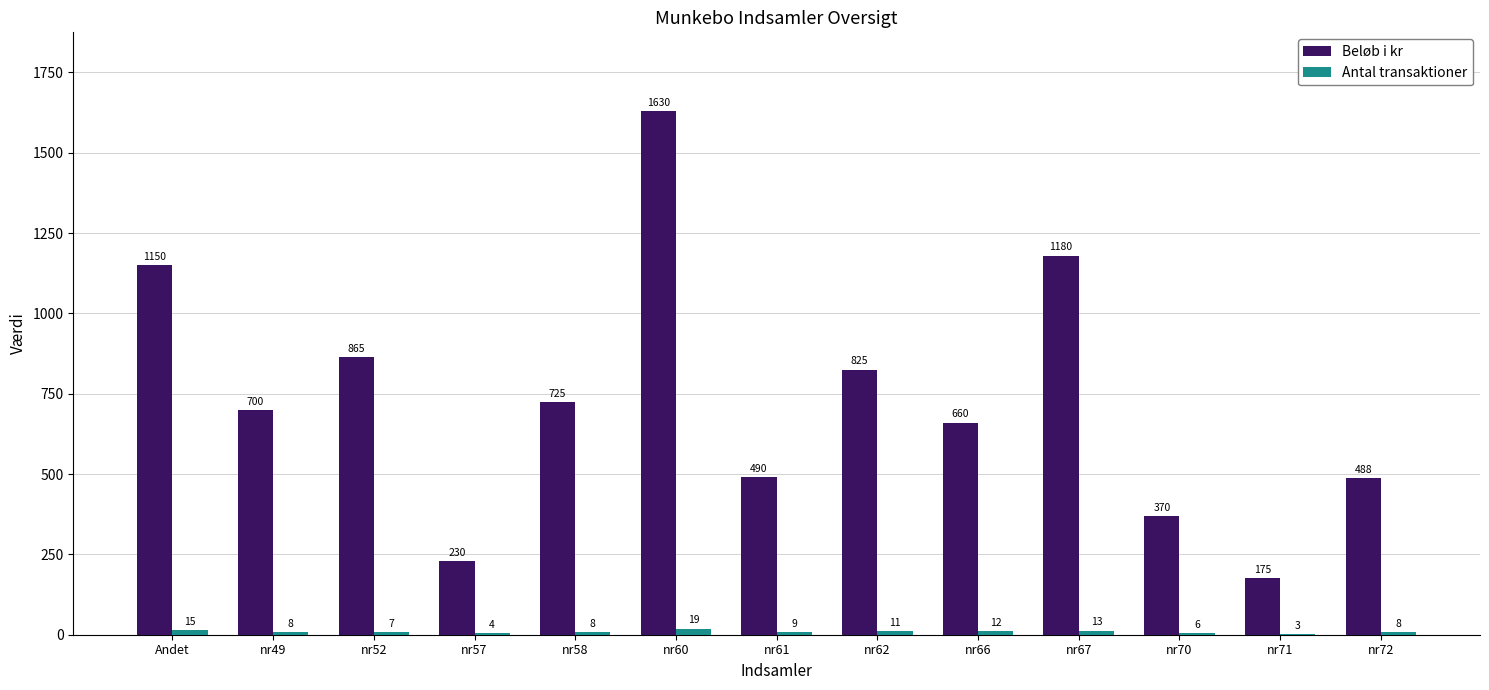

Is the value of Antal transaktioner at nr72 greater than the value of Beløb i kr at nr49?

No